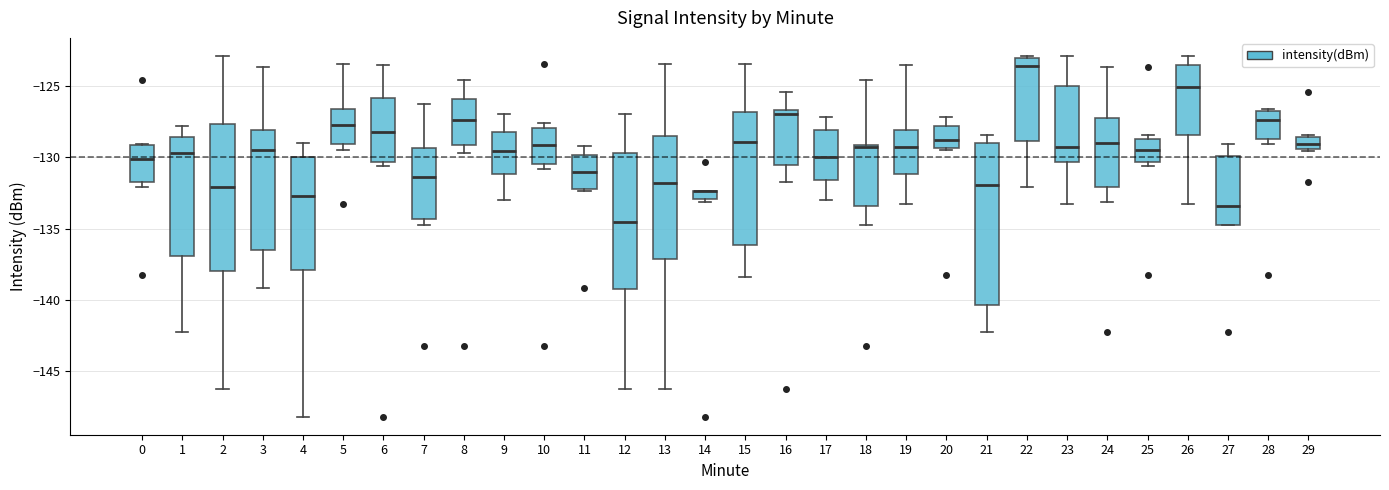

Where does the upper whisker of the box at x = 17 end on the y-axis? The values are not printed on the chart, so give them approximately, as read against the axis.

-127.0